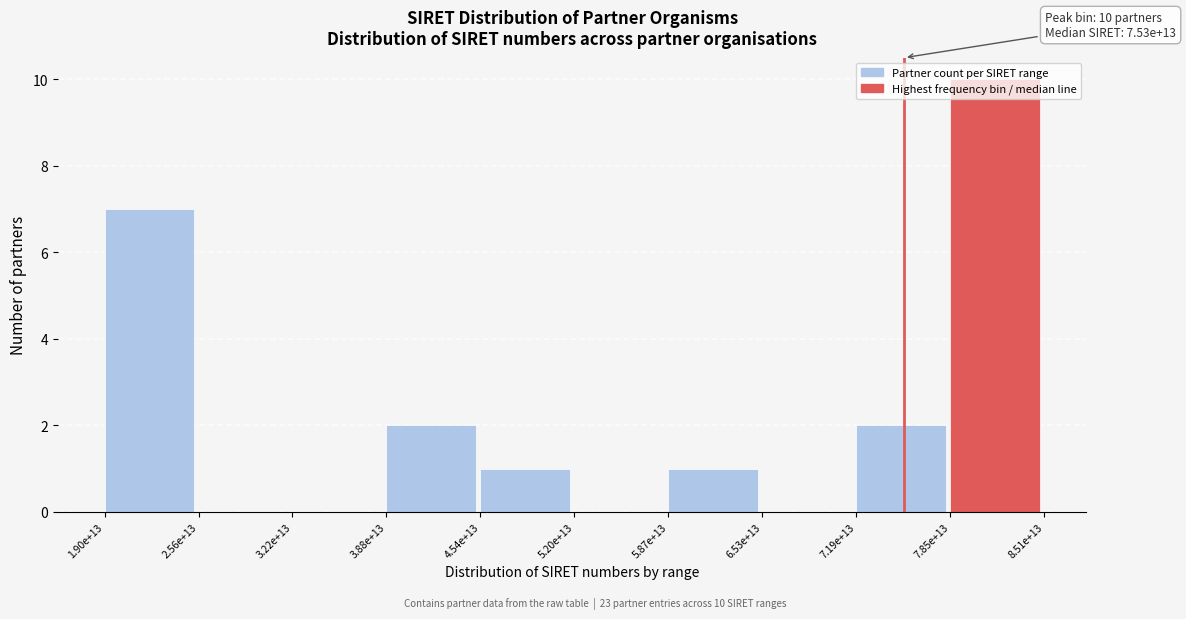

Which has a higher value, 1.90e+13 or 6.53e+13?

1.90e+13